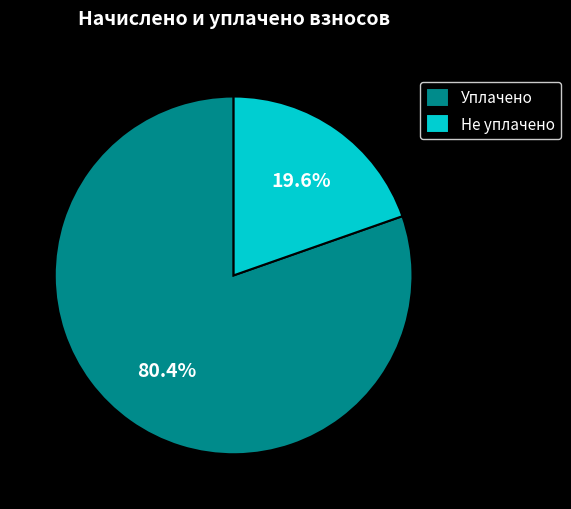

Is there a majority slice in this chart?

Yes